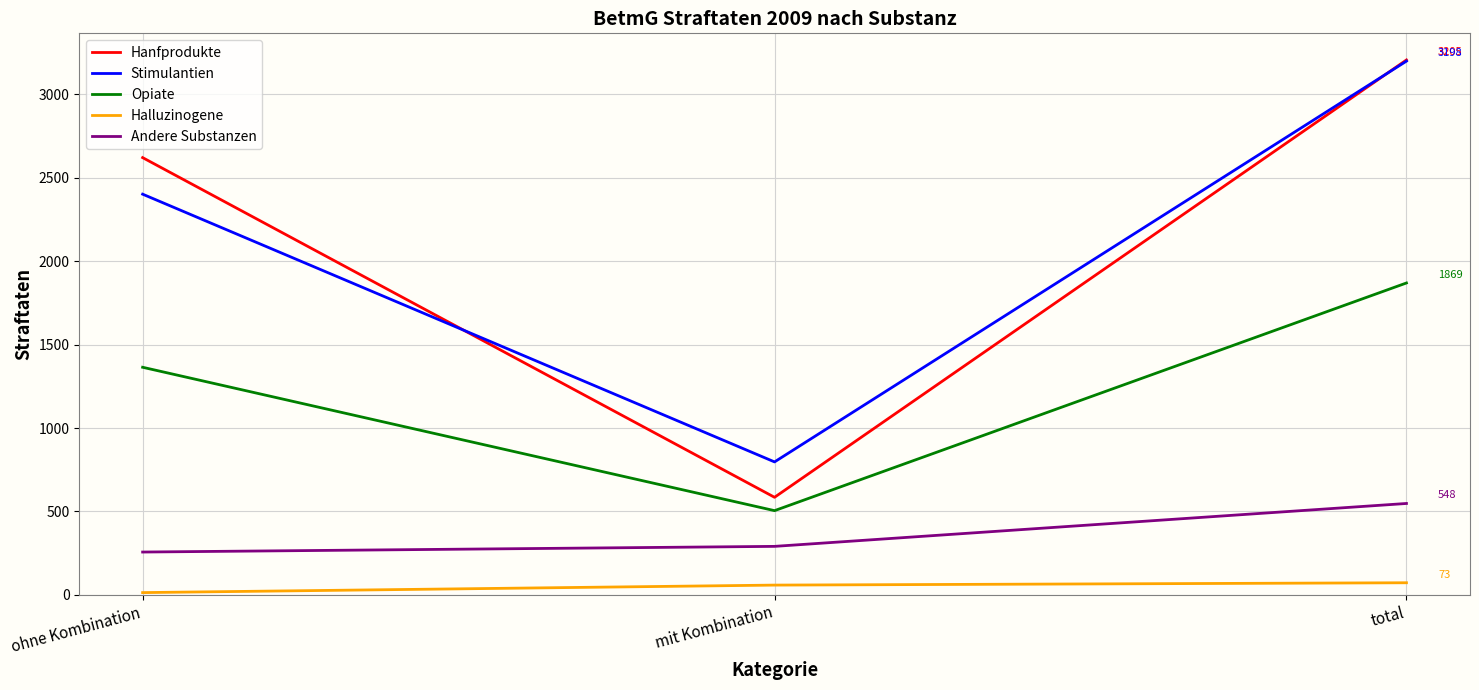

What position from the right is mit Kombination?

2